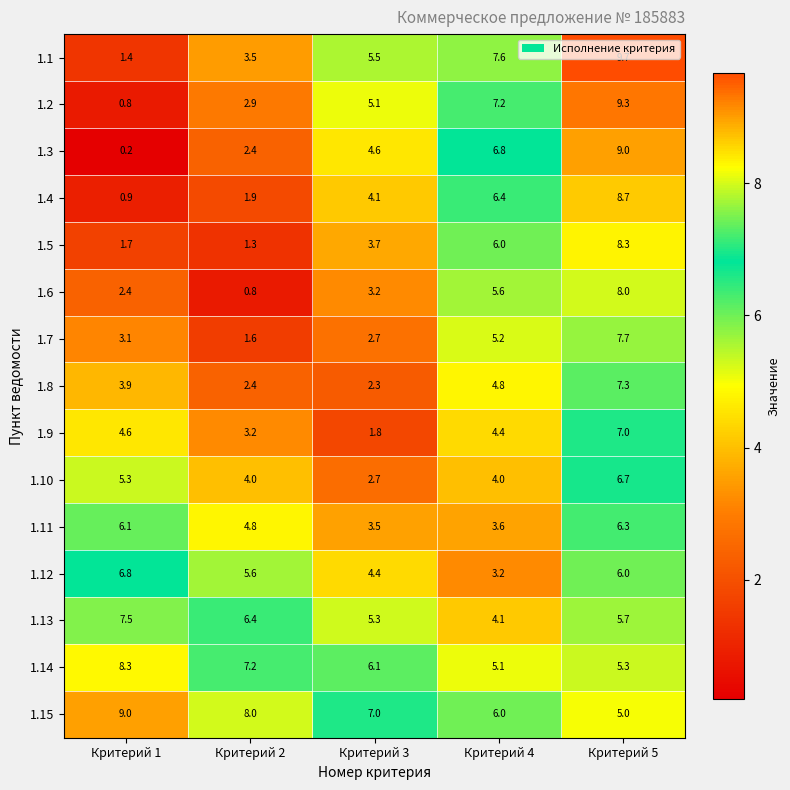

Where is 1.4 nearest to the value 4?

Критерий 3